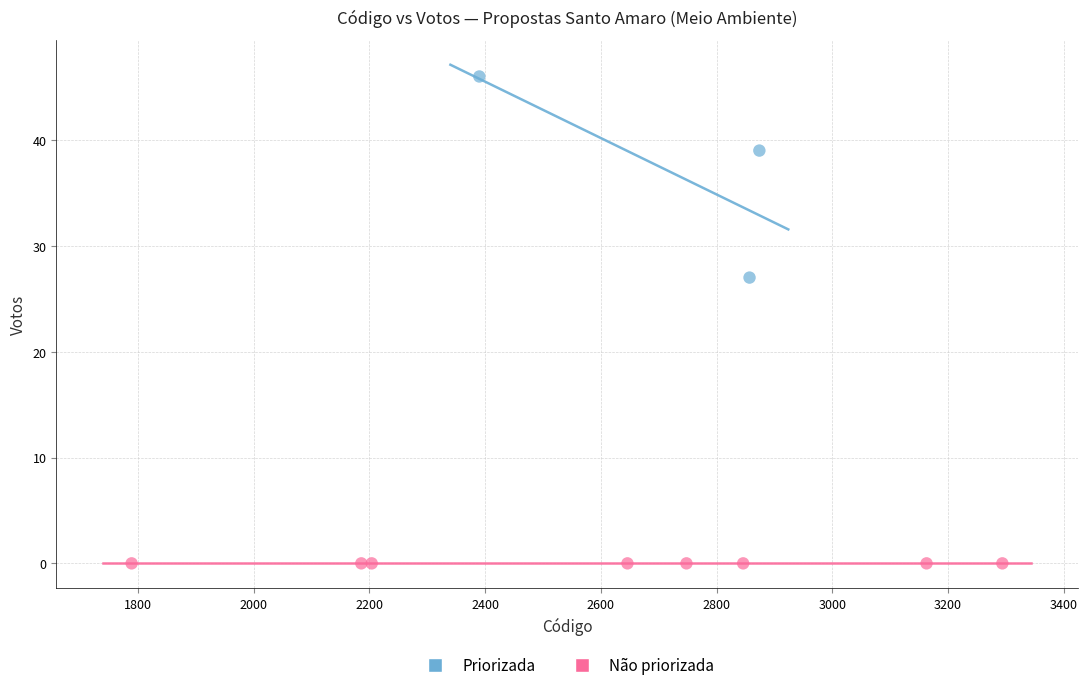

Which series contains the lowest Y value?

Não priorizada